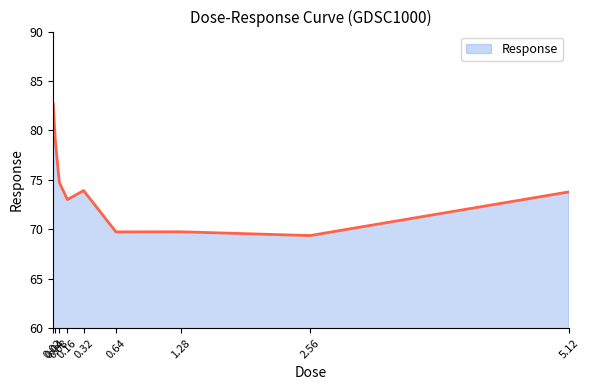

True or false: the data has more than 2 interior local peaks.

False